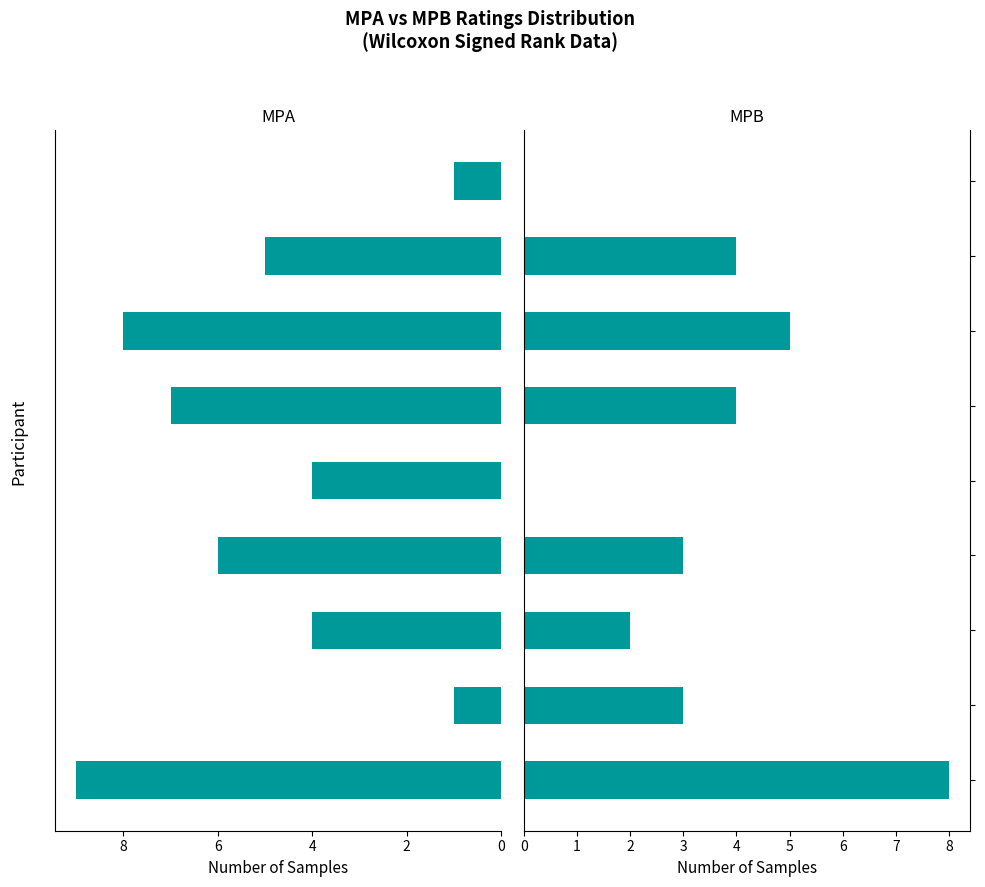

True or false: MPA has a value of 7 at 10.

True